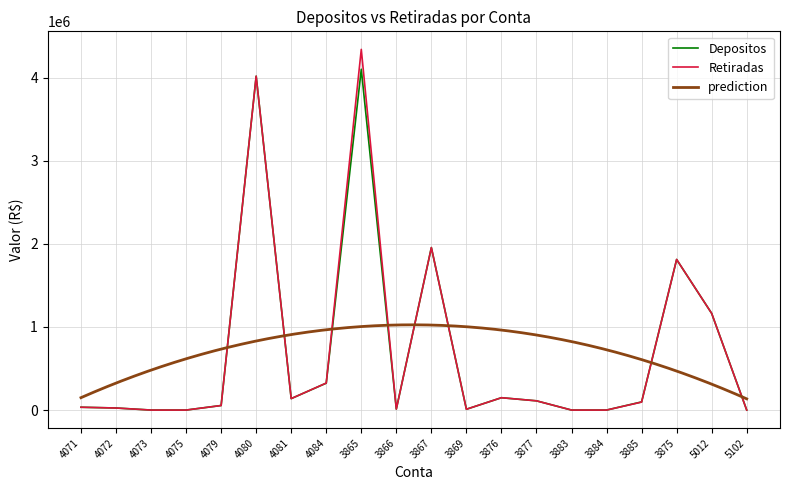

Rank the series by their average value, from lowest to highest.

Depositos, Retiradas